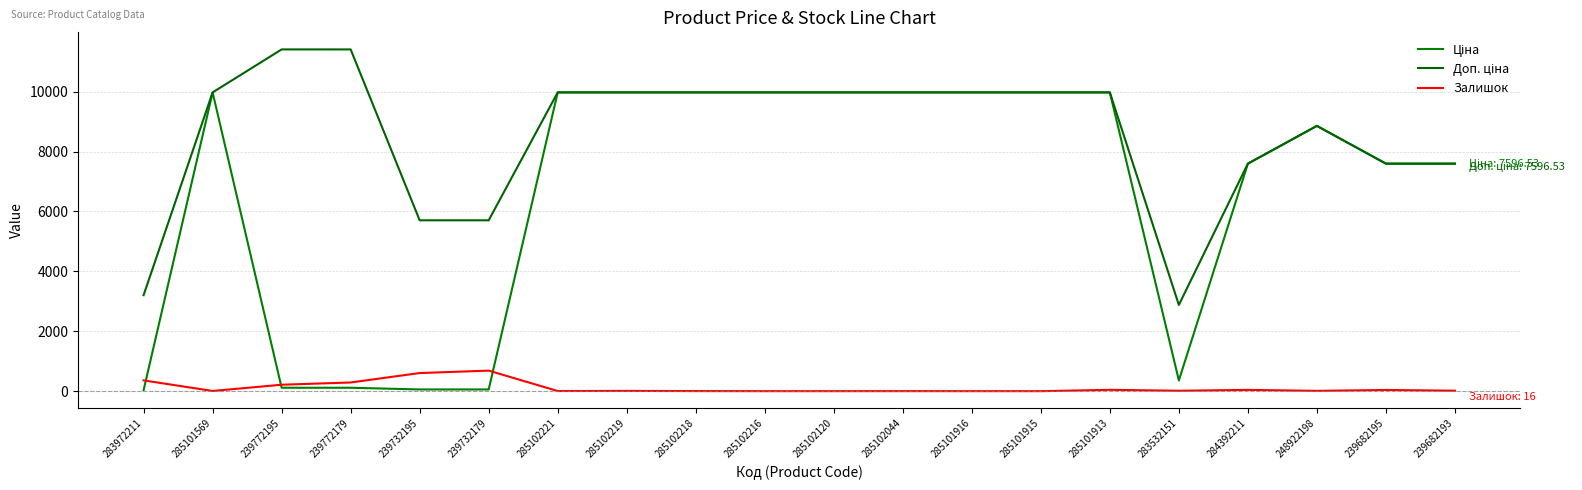

How many intersections are there between Залишок and Ціна?

3